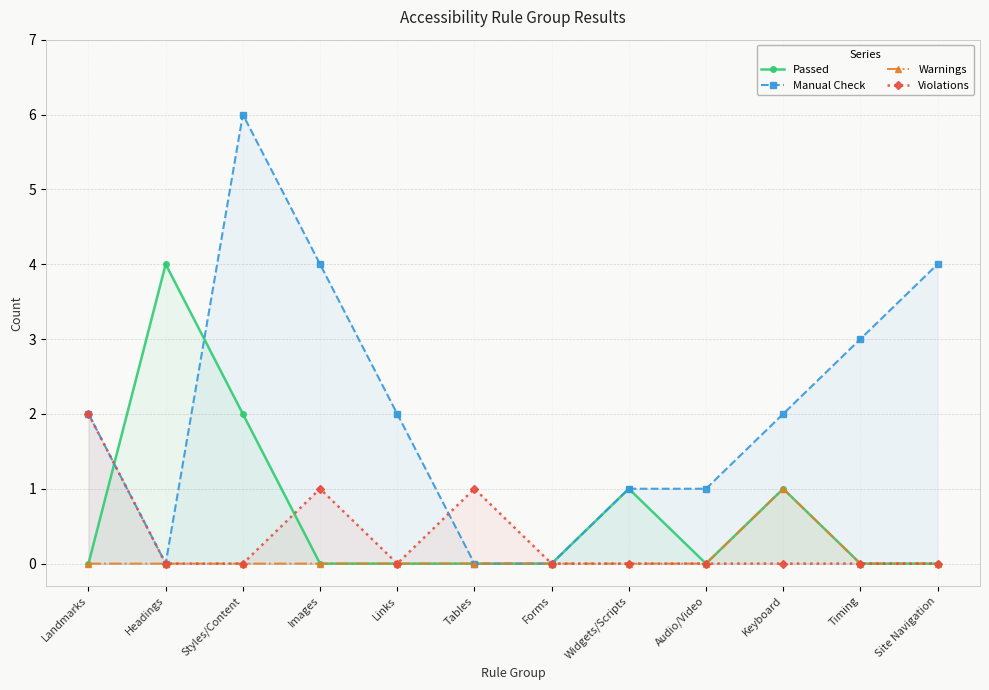

How many values in the Warnings series exceed 0?

1